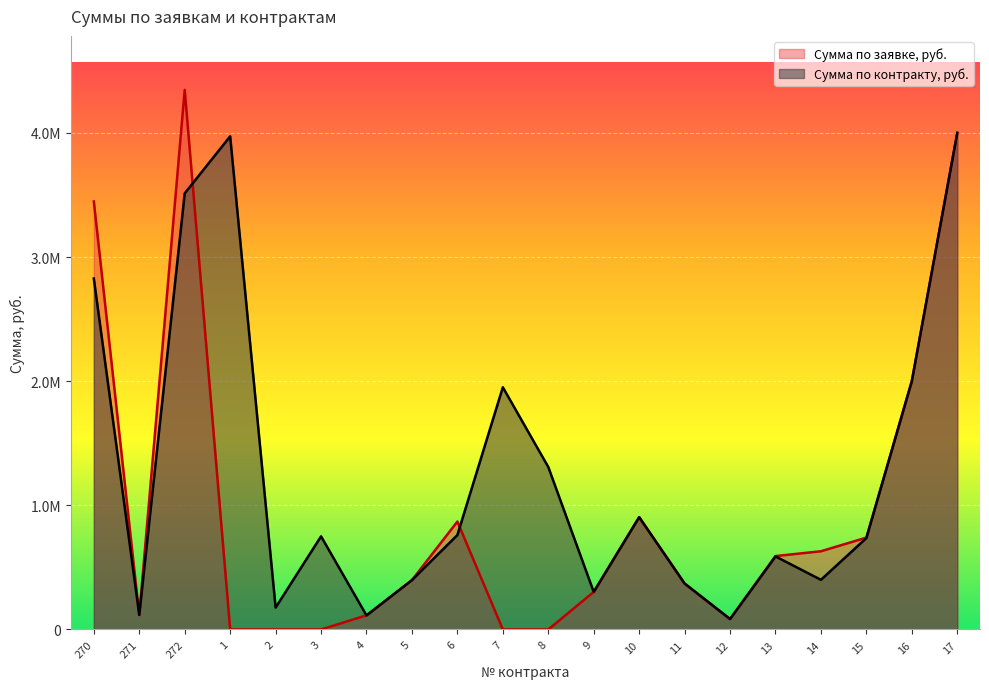

In Сумма по контракту, руб., how many points are lower than both neighbors (excluding endpoints)?

6